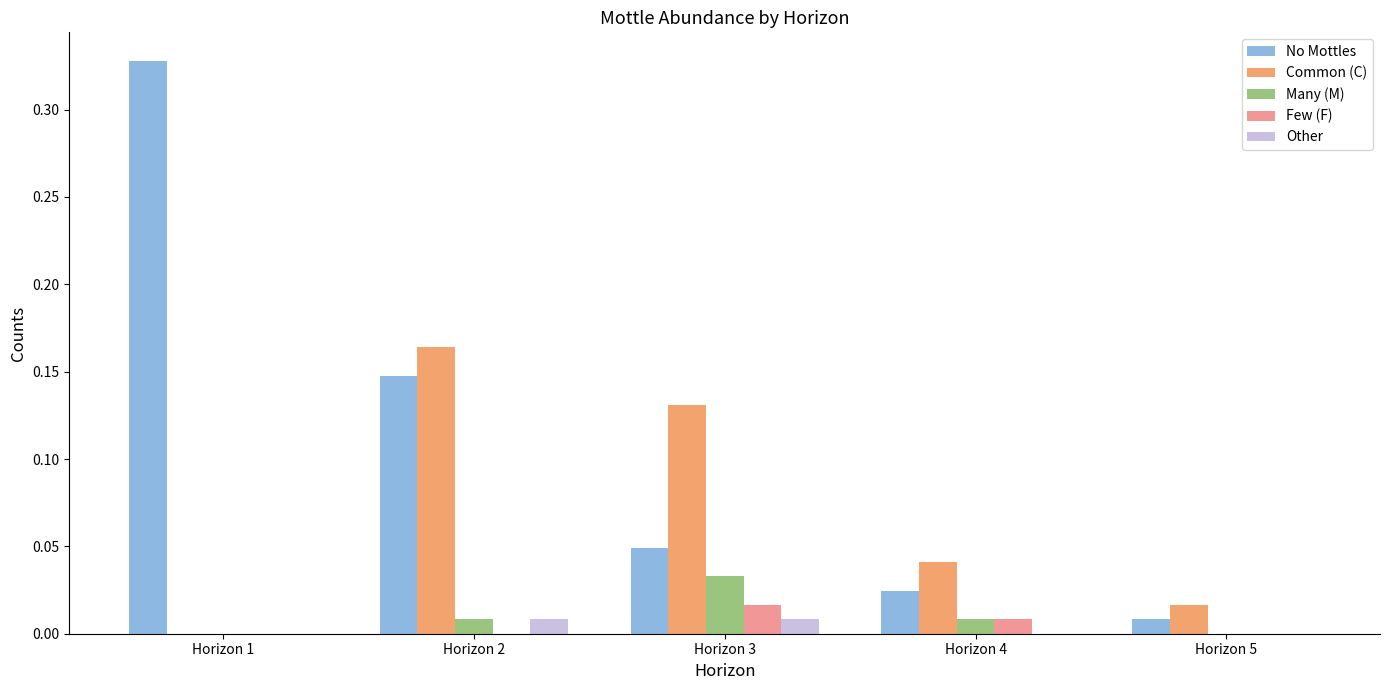

At which label does Few (F) reach its peak?

Horizon 3